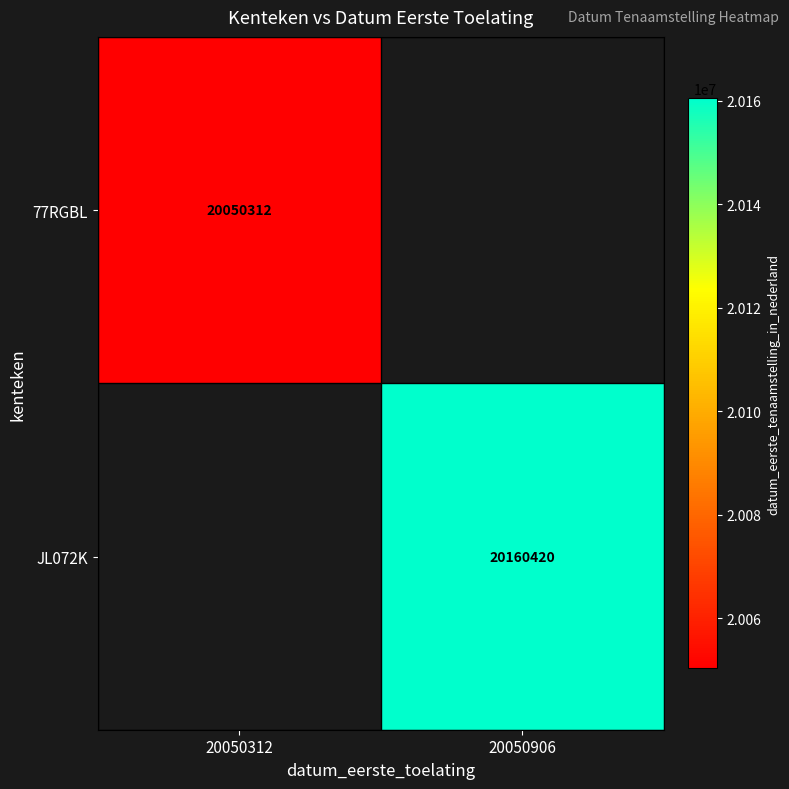

The value of JL072K at 20050906 is 20160420. True or false?

True